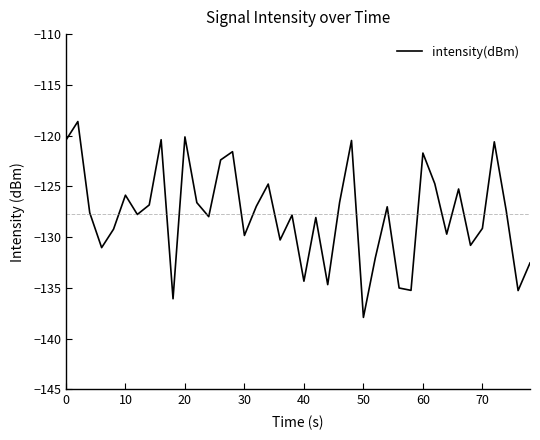

What is the smallest value displayed?

-137.9